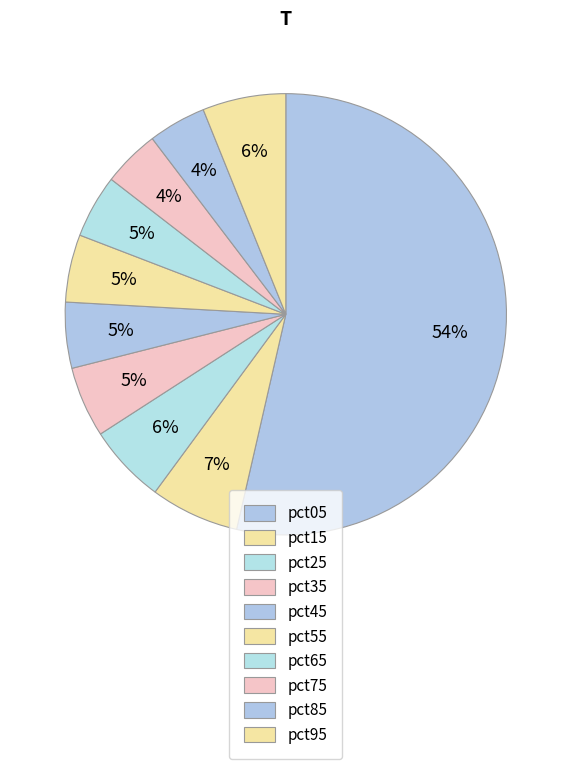

To the nearest percent, what percentage of the pie is pct75?

4%